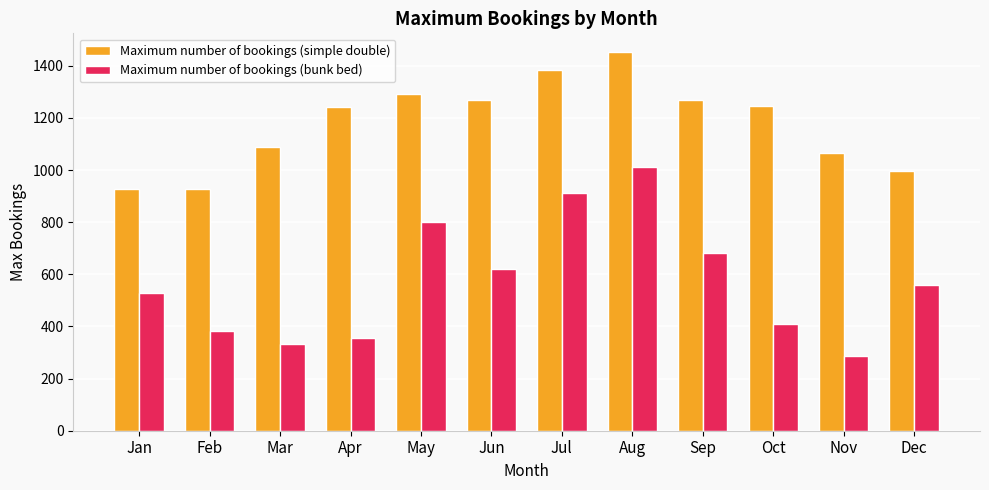

Are the bars horizontal?

No